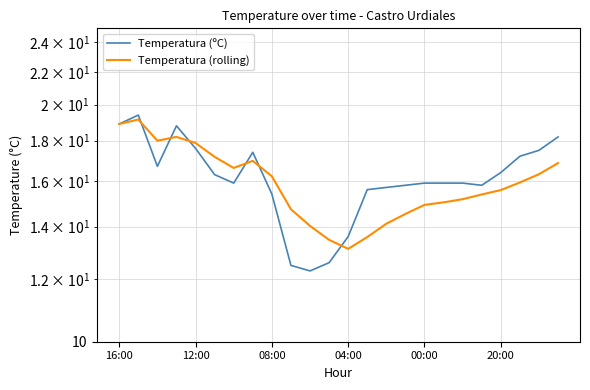

How many interior local peaks does the Temperatura (rolling) series have?

3